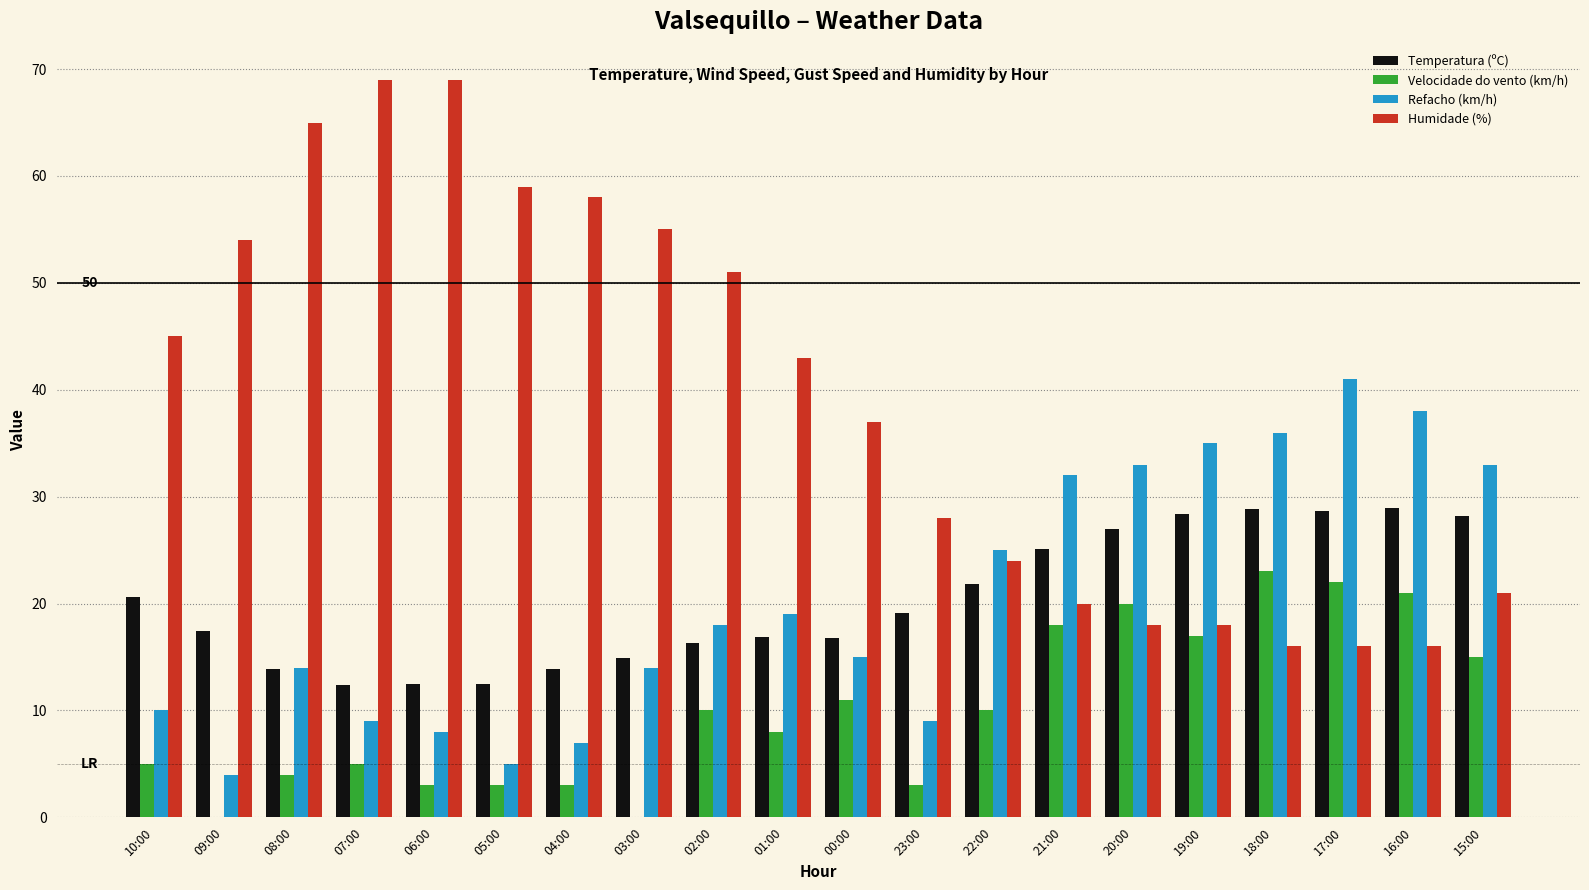

What are all the series names shown in the legend?

Temperatura (ºC), Velocidade do vento (km/h), Refacho (km/h), Humidade (%)